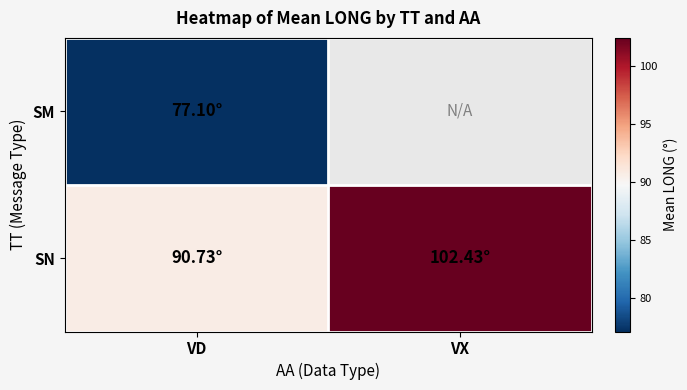

How many values in the SN series are below 102?

1